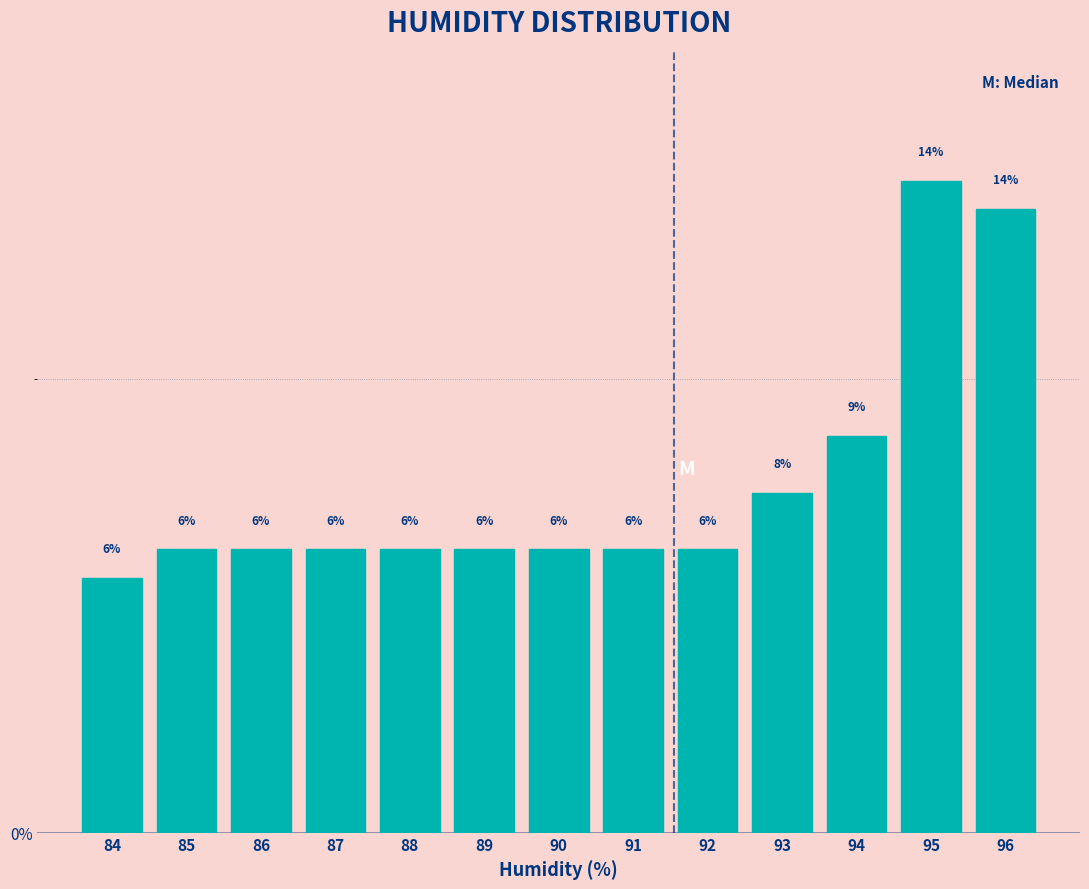

Does the chart contain any negative values?

No